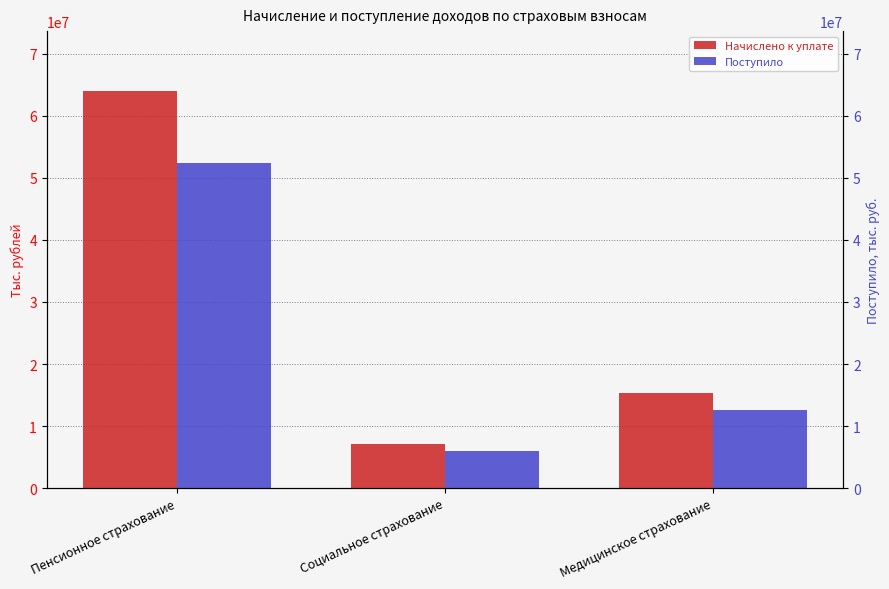

What is the minimum value shown in the chart?

6034434